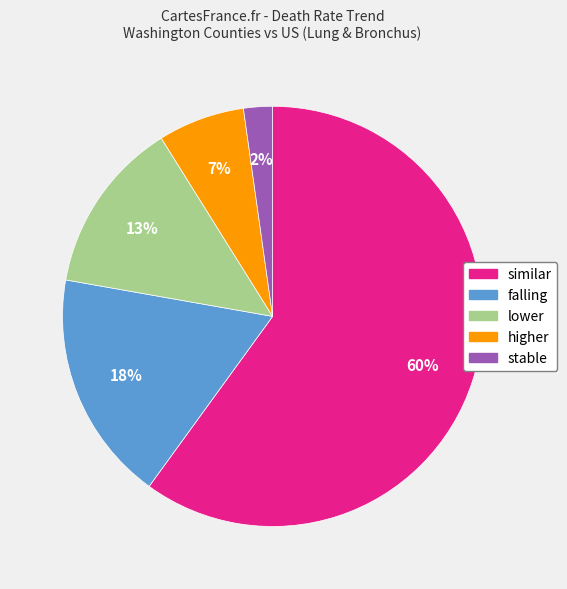

Rank the categories by value from highest to lowest.

similar, falling, lower, higher, stable